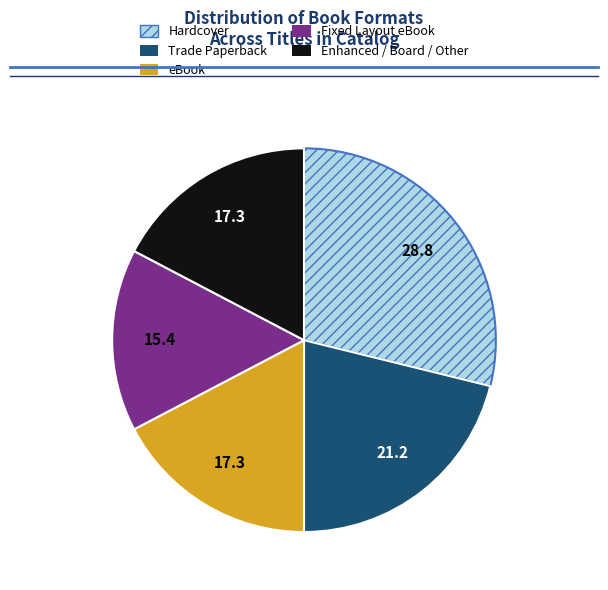

Does any single category account for the majority?

No